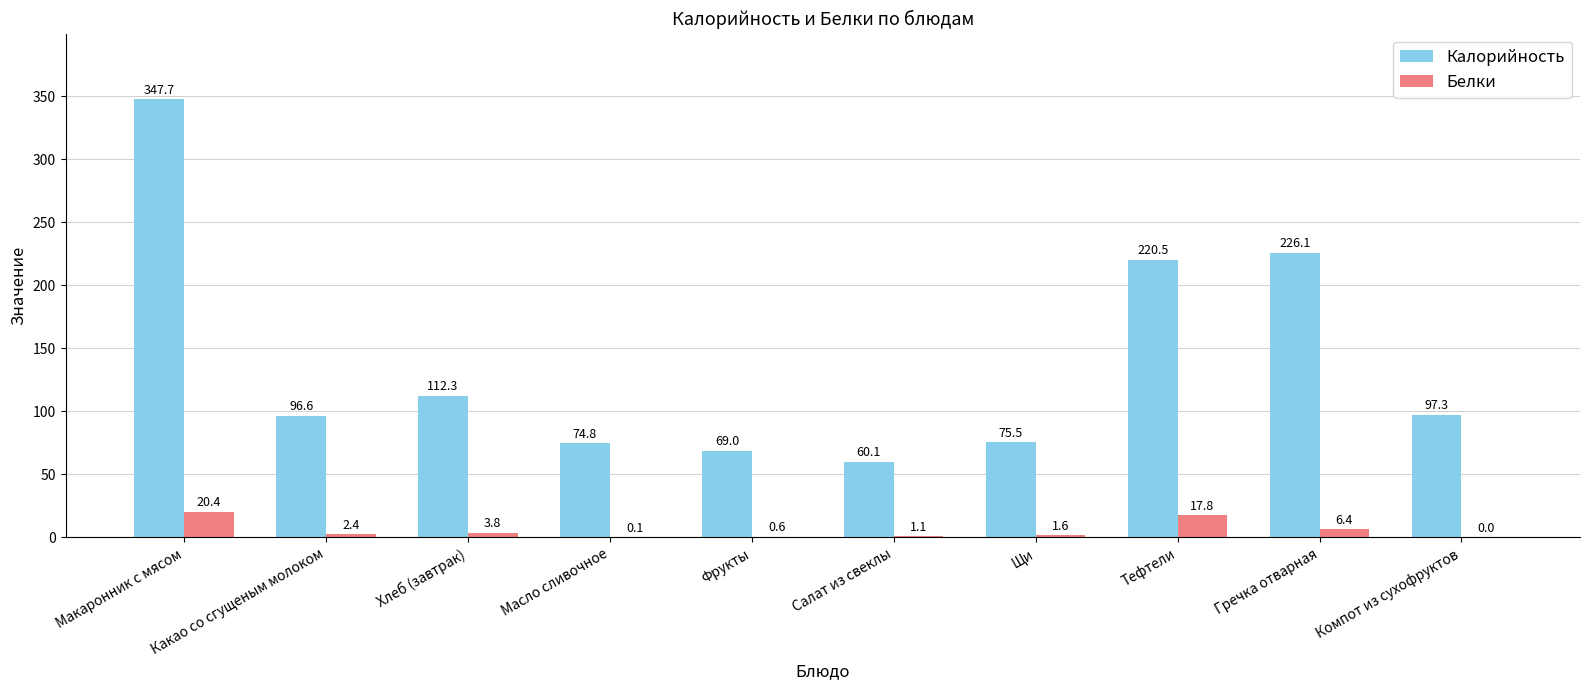

What are all the series names shown in the legend?

Калорийность, Белки